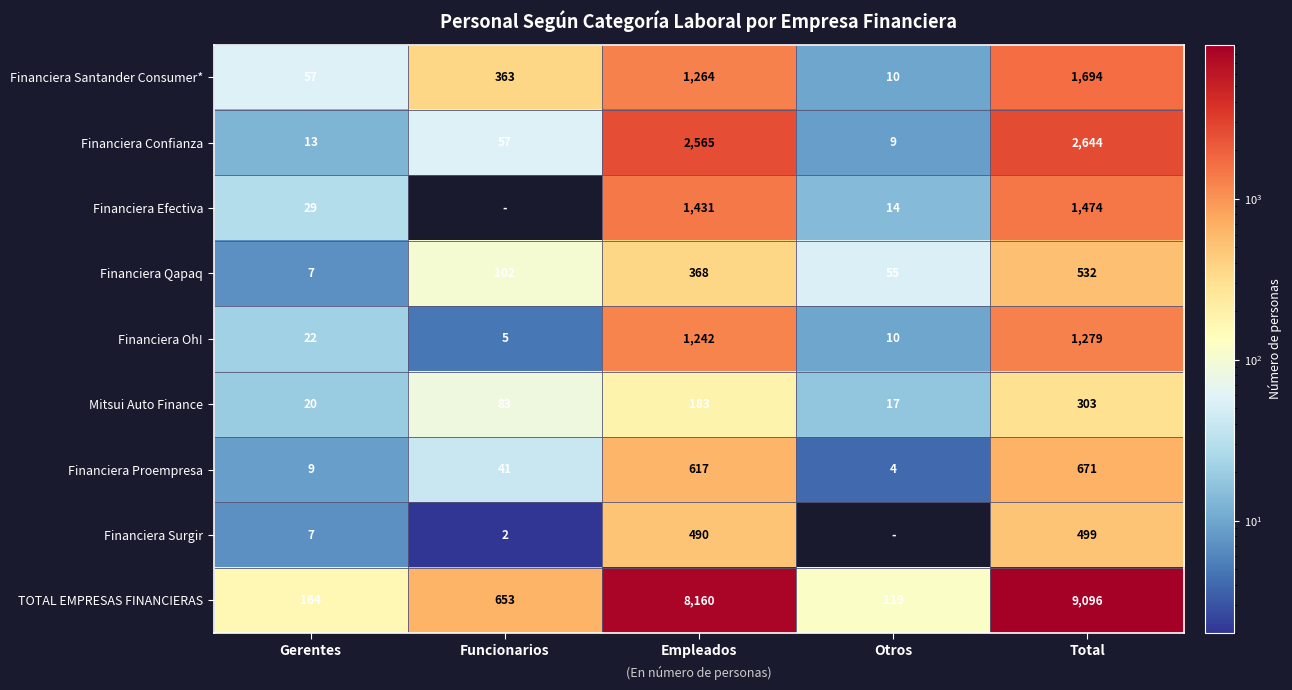

Which has a higher value, Total or Funcionarios?

Total